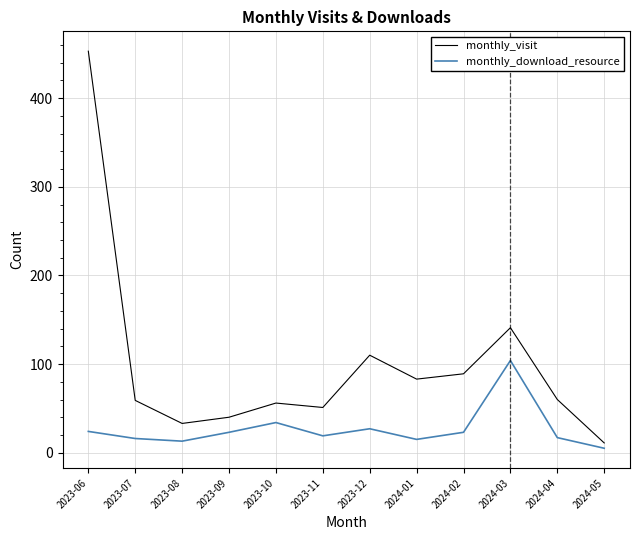

What is the average value of the monthly_visit series?

99